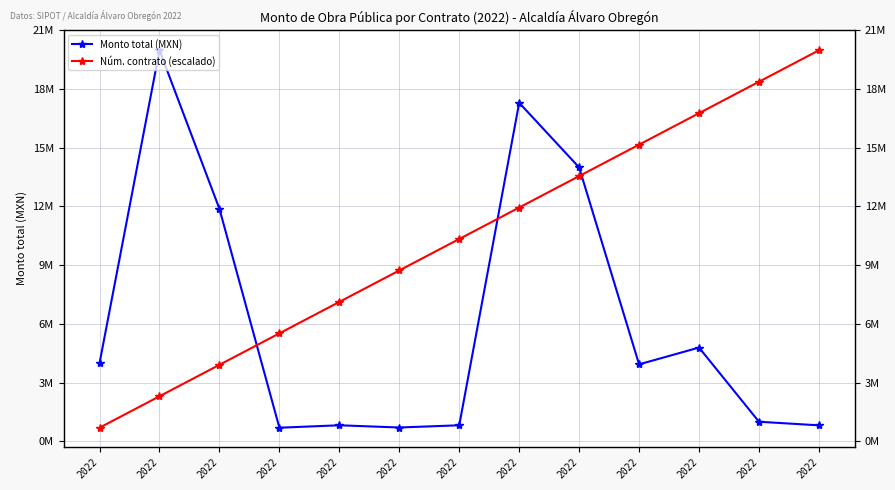

What is the difference between the Monto total (MXN) values at 2022 and 2022?

13360170.4